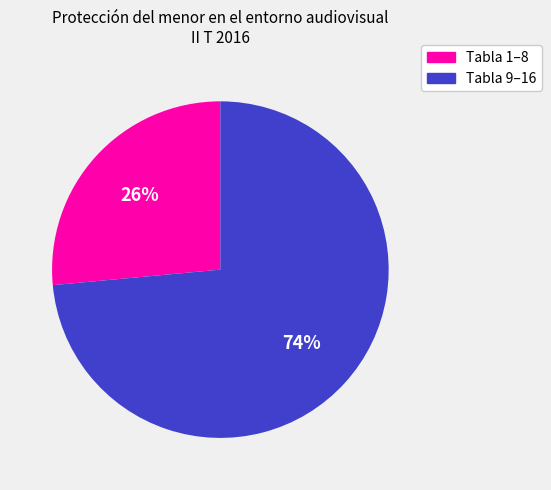

To the nearest percent, what is the combined percentage of Tabla 9–16 and Tabla 1–8?

100%